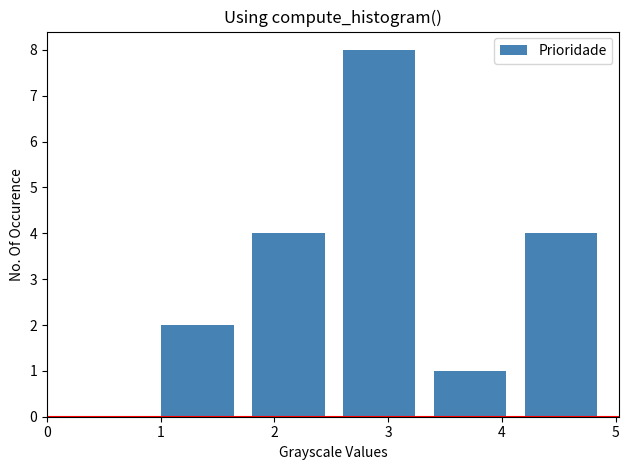

Reading left to right, transcribe this chart: for each bar, give the range it covers on the x-axis and its height. The values are not printed on the chart, so give them approximately, as read against the axis.

1.0 to 1.8: 2
1.8 to 2.6: 4
2.6 to 3.4: 8
3.4 to 4.2: 1
4.2 to 5.0: 4